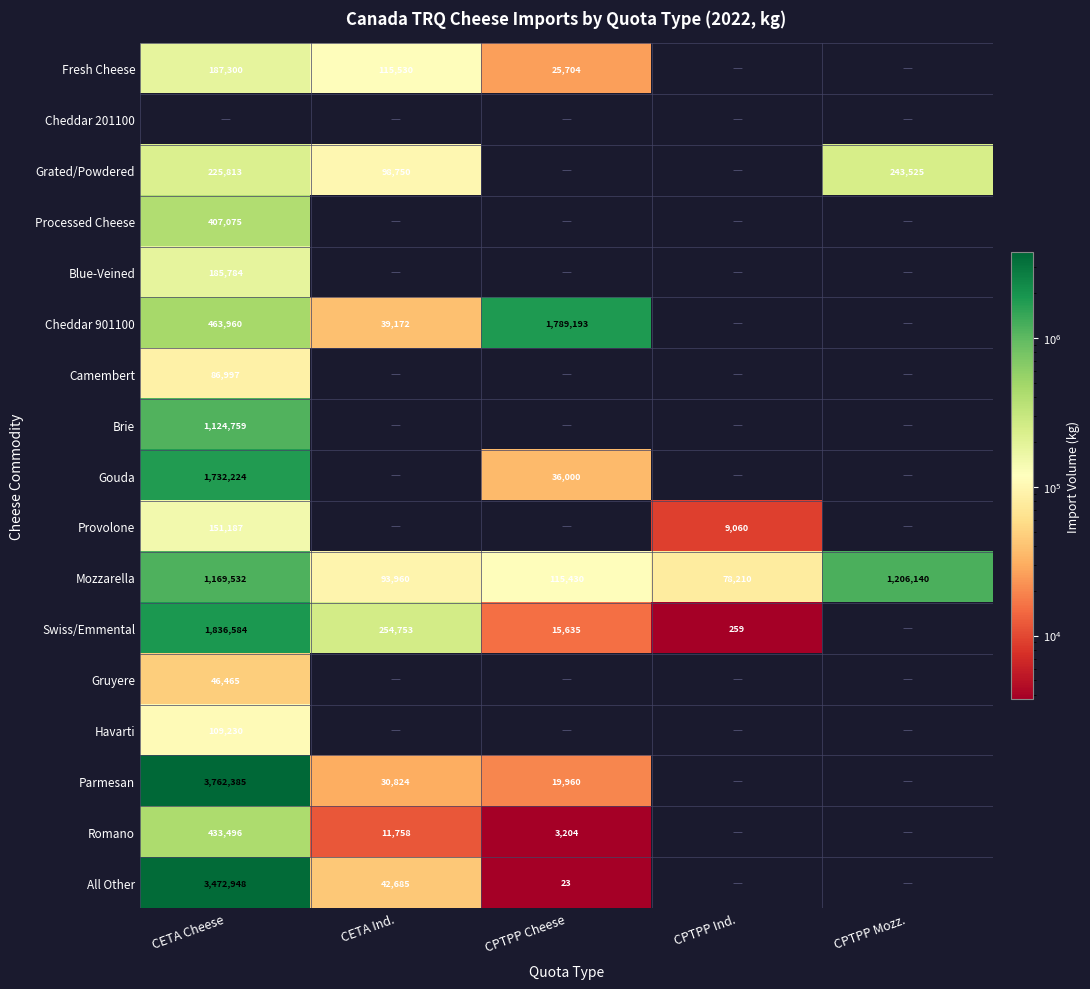

True or false: Swiss/Emmental has a value of 154 at CPTPP Ind..

False